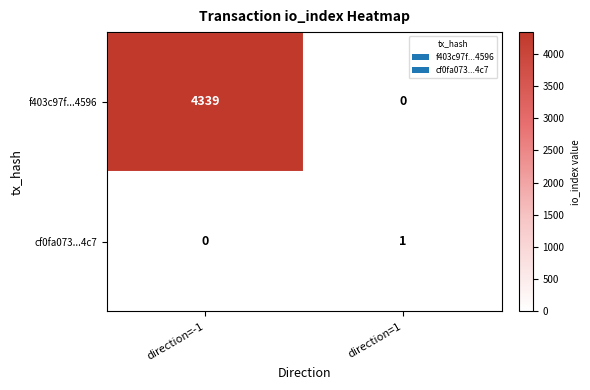

Is it true that f403c97f...4596 equals 0 at direction=1?

True